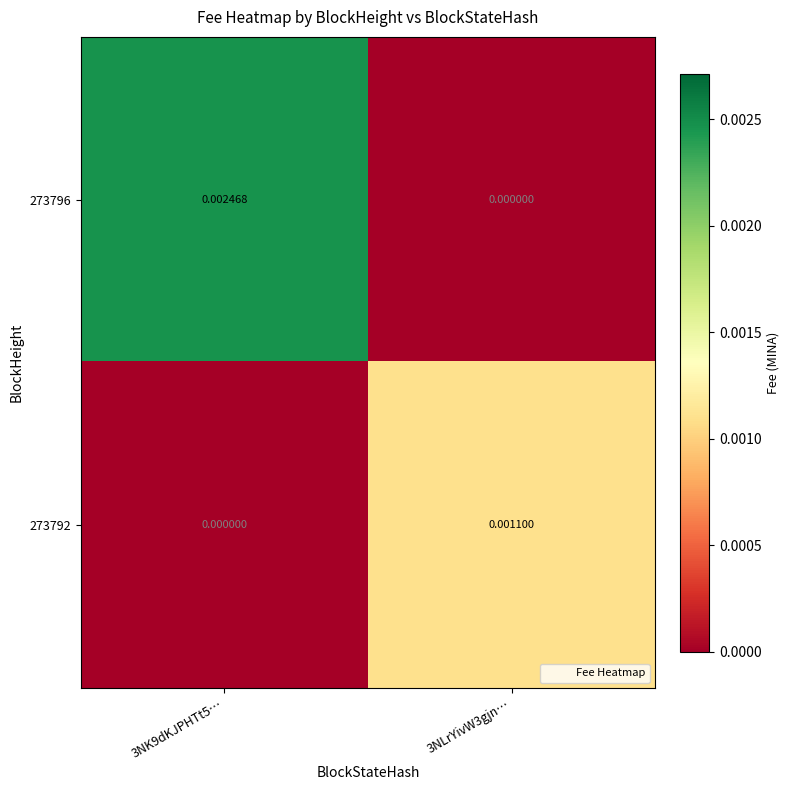

Is the value of 273792 at 3NLrYivW3gjn… greater than the value of 273796 at 3NK9dKJPHTt5…?

No